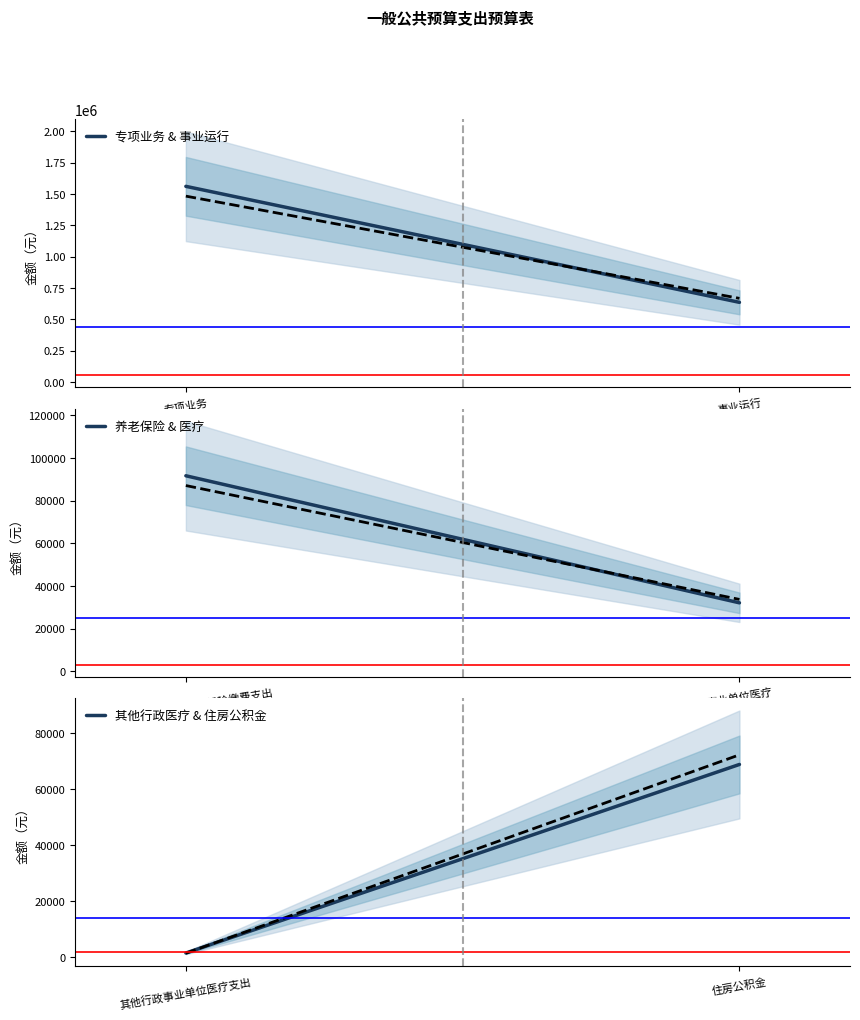

At how many categories does at least one series exceed 1063627?

1